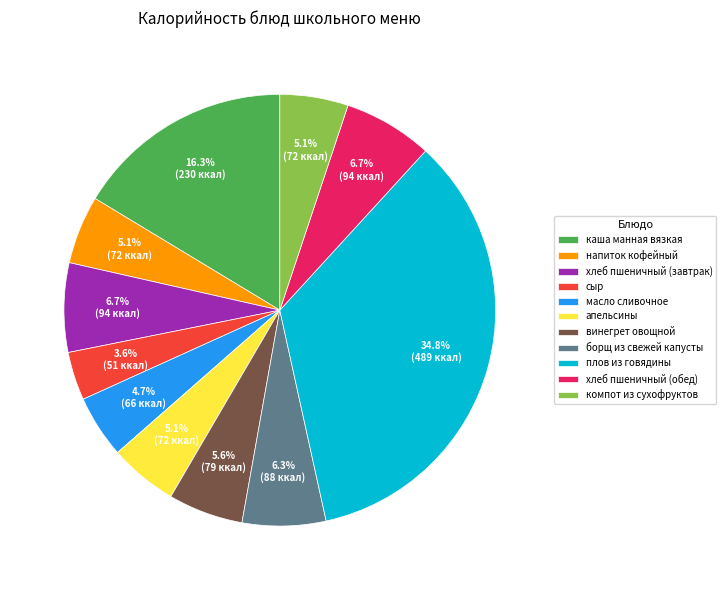

How many segments does this pie chart have?

11